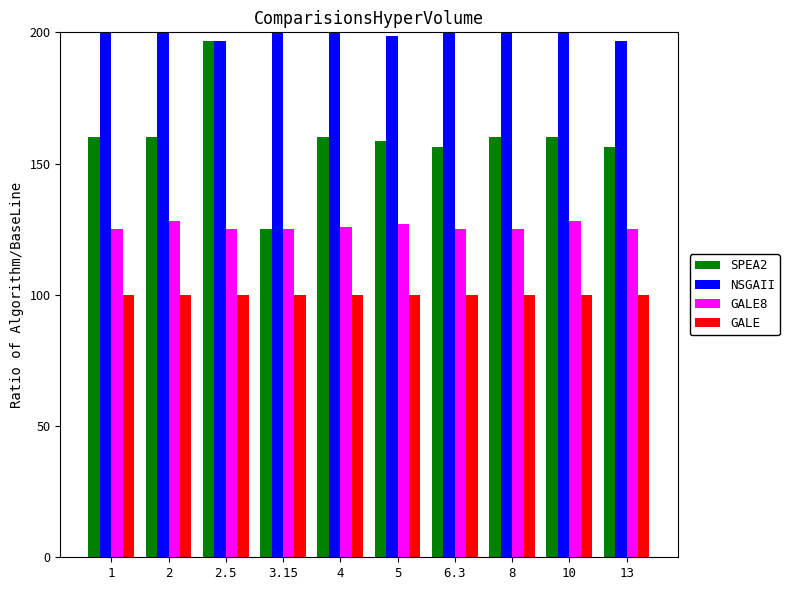

What is the maximum value shown in the chart?

200.0